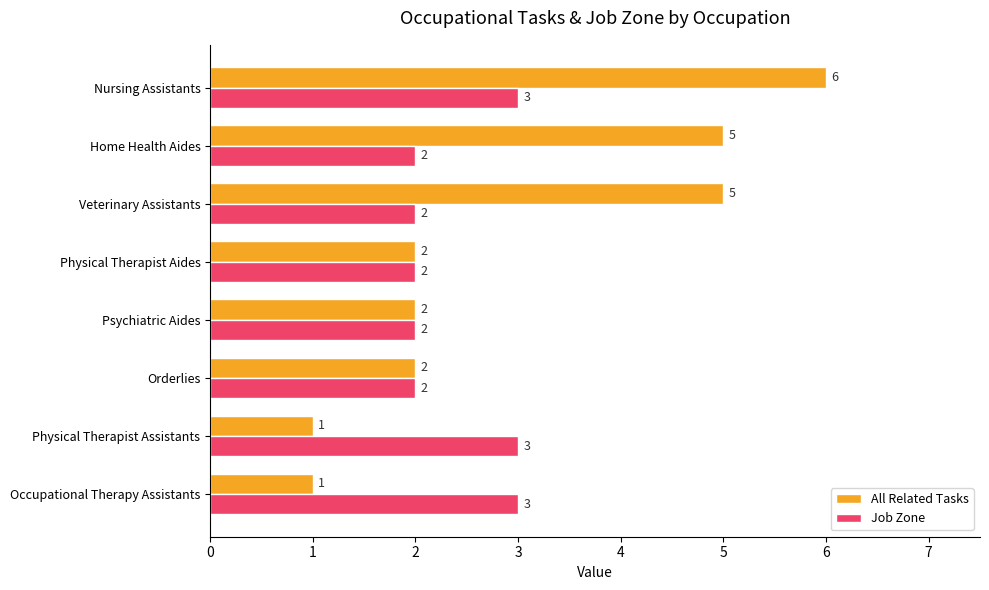

What is the average value of the All Related Tasks series?

3